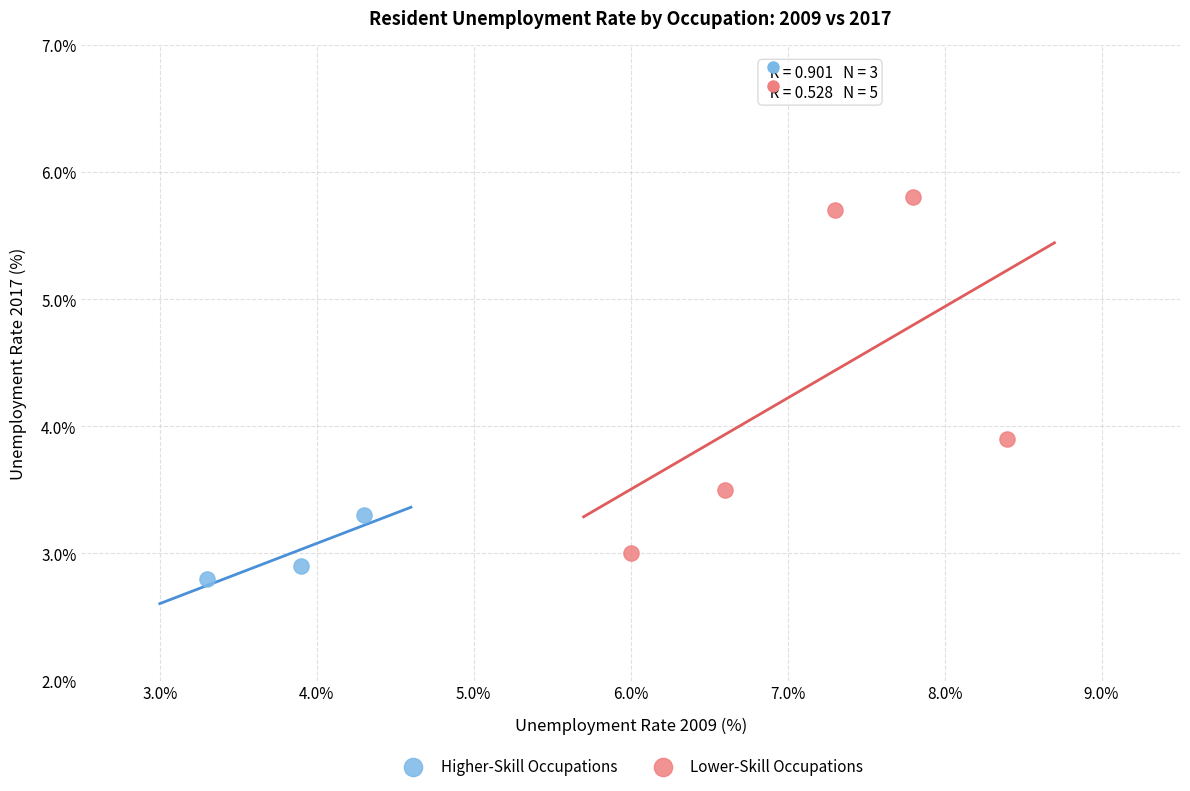

Which series has the widest spread of Y values?

Lower-Skill Occupations